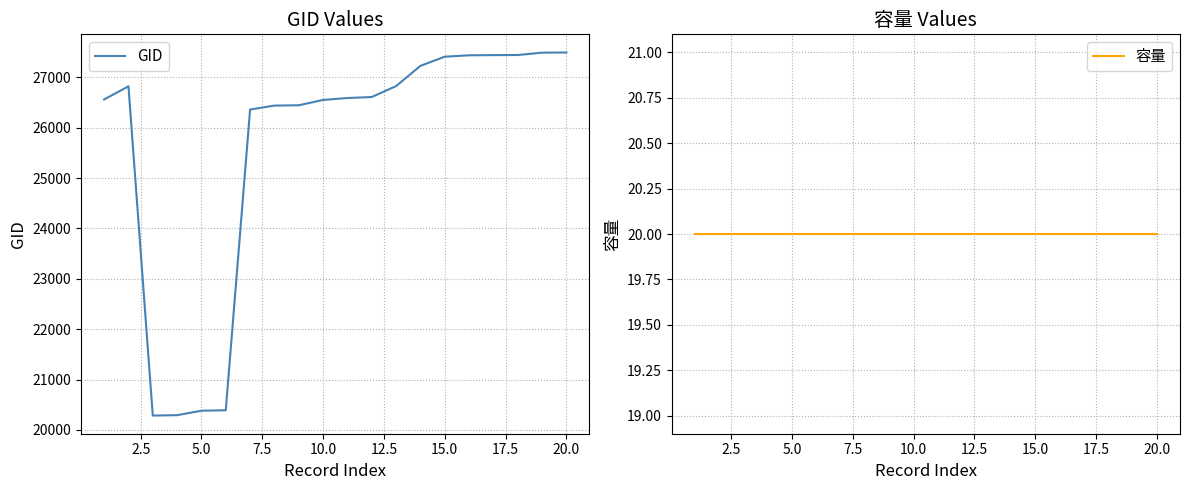

What is the highest value of the GID series?

27493